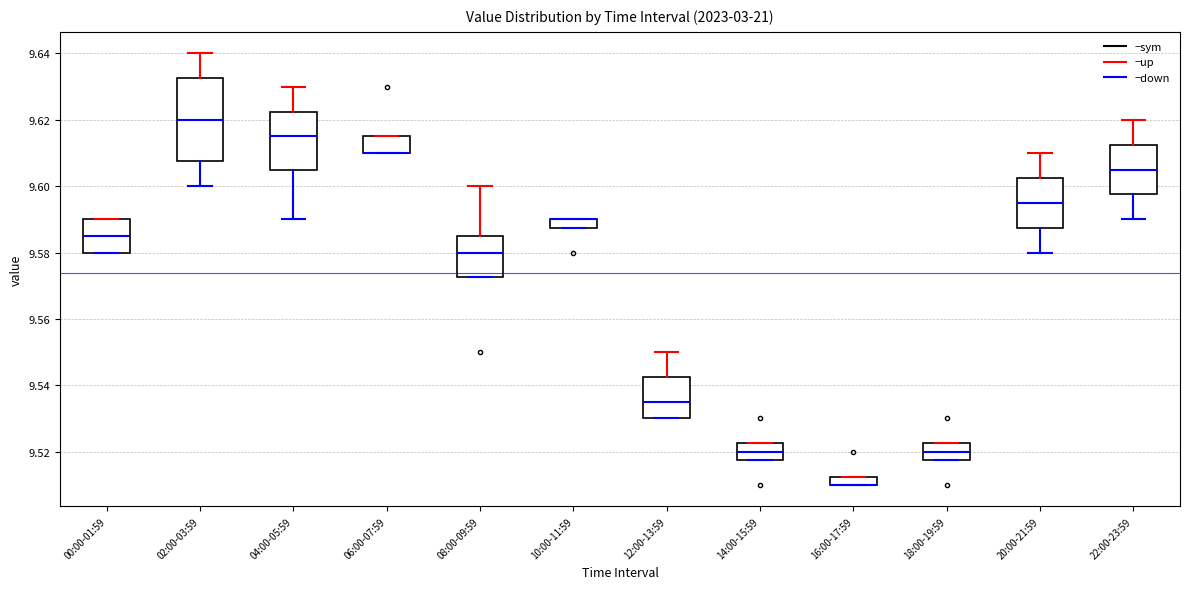

Which box is the tallest, from its lower edge to its upper edge?

02:00-03:59